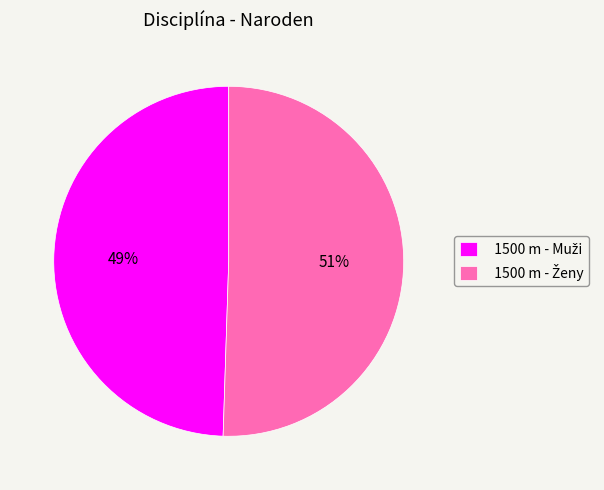

Is there any slice that represents more than half of the pie?

Yes